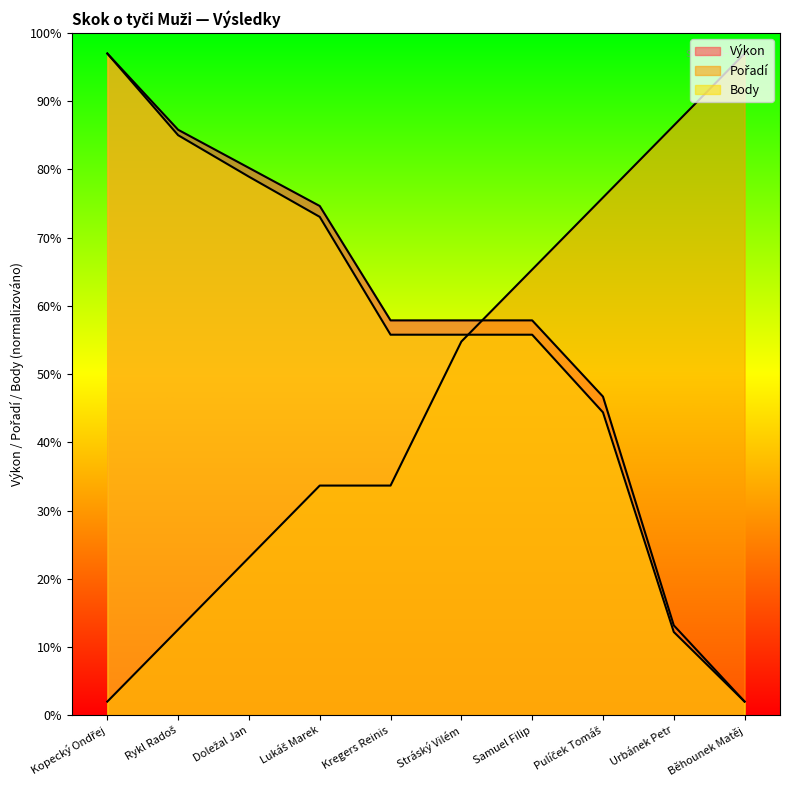

What is the label of the 8th point from the right?

Doležal Jan